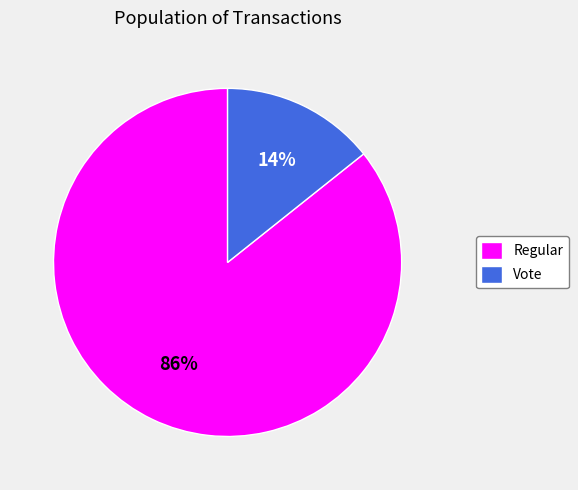

Count the number of slices in the pie.

2